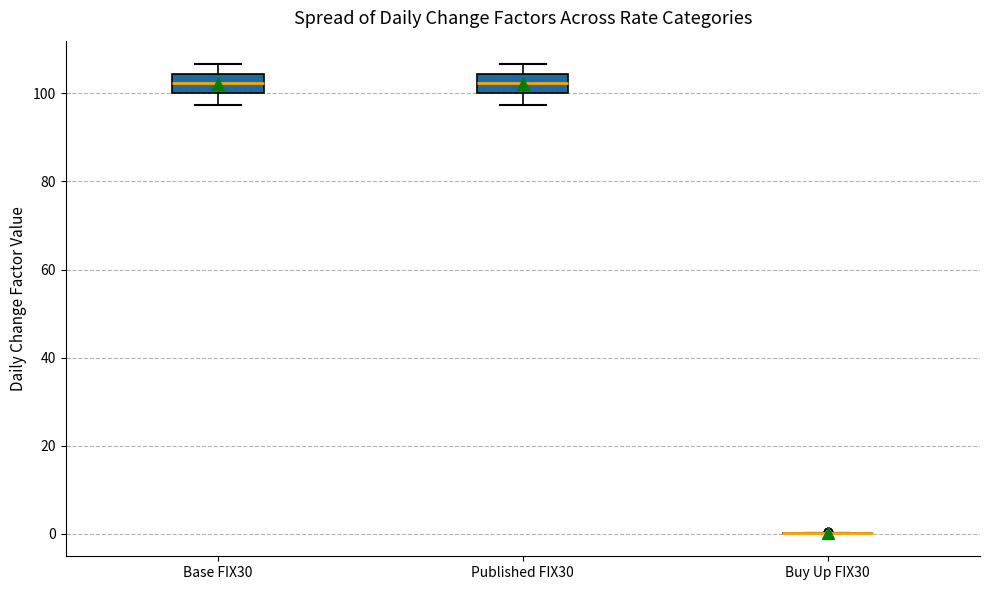

Reading left to right, read every box against the y-axis: the position of its median line, the range the box covers, and the ends of its whiskers. The values are not printed on the chart, so give them approximately, as read against the axis.

Base FIX30: median 102, box 100 to 104, whiskers 98 to 106
Published FIX30: median 102, box 100 to 104, whiskers 98 to 106
Buy Up FIX30: box collapsed to a line at 0, whiskers 0 to 0